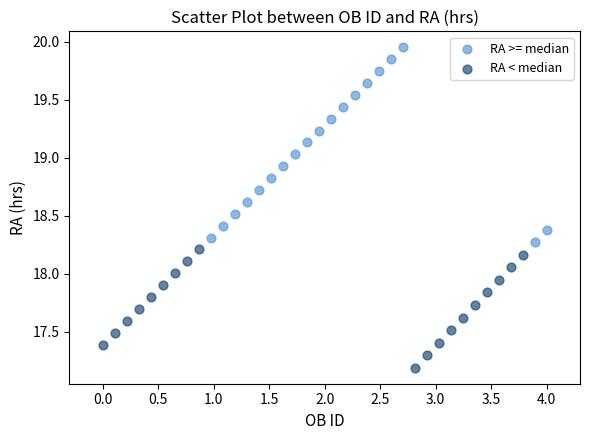

Which series reaches the minimum Y coordinate?

RA < median